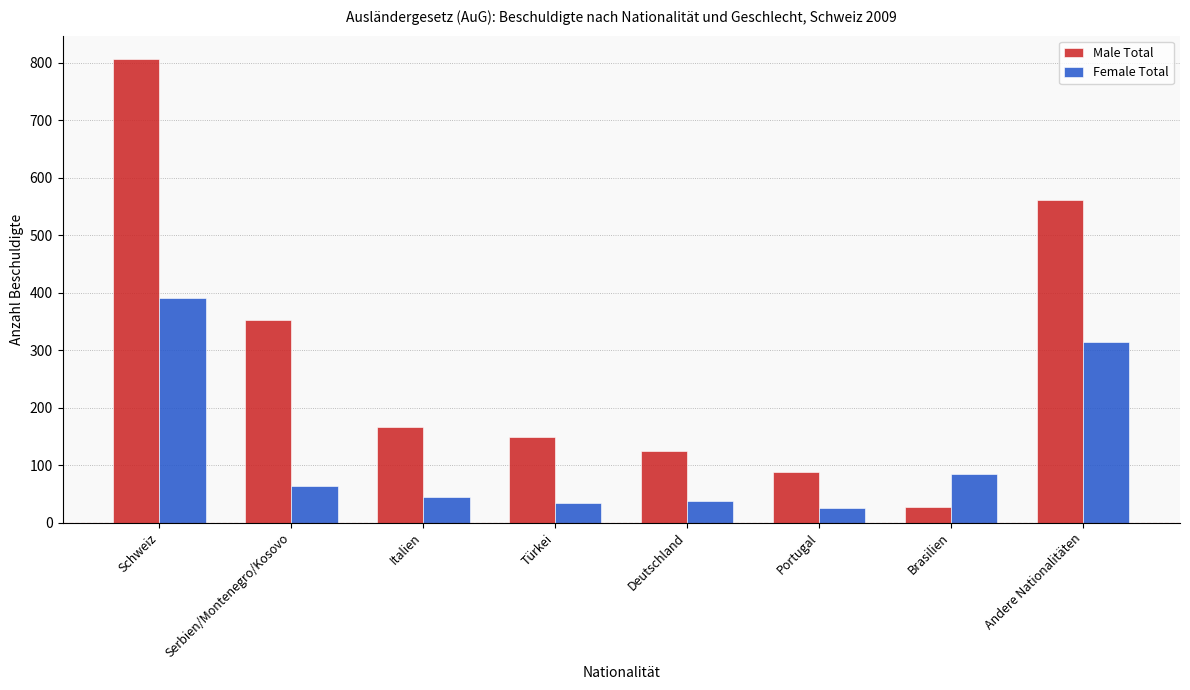

Which series changed the most between Serbien/Montenegro/Kosovo and Brasilien?

Male Total